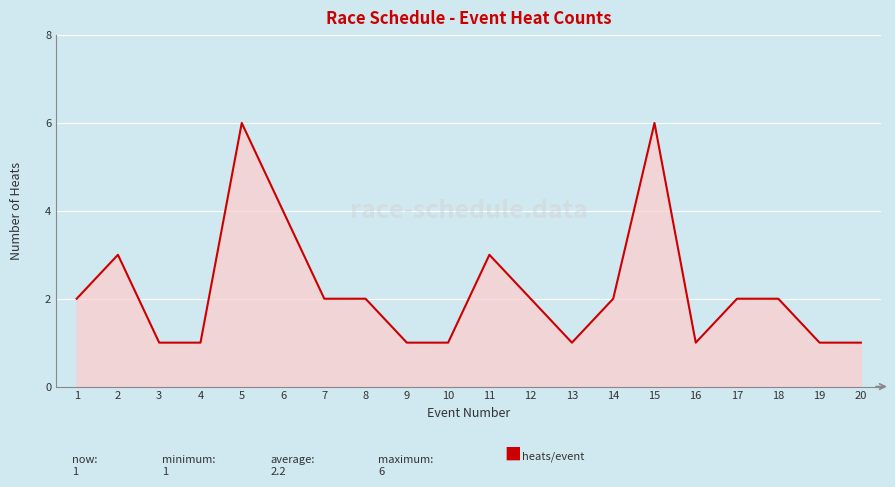

How many categories are shown in the chart?

20